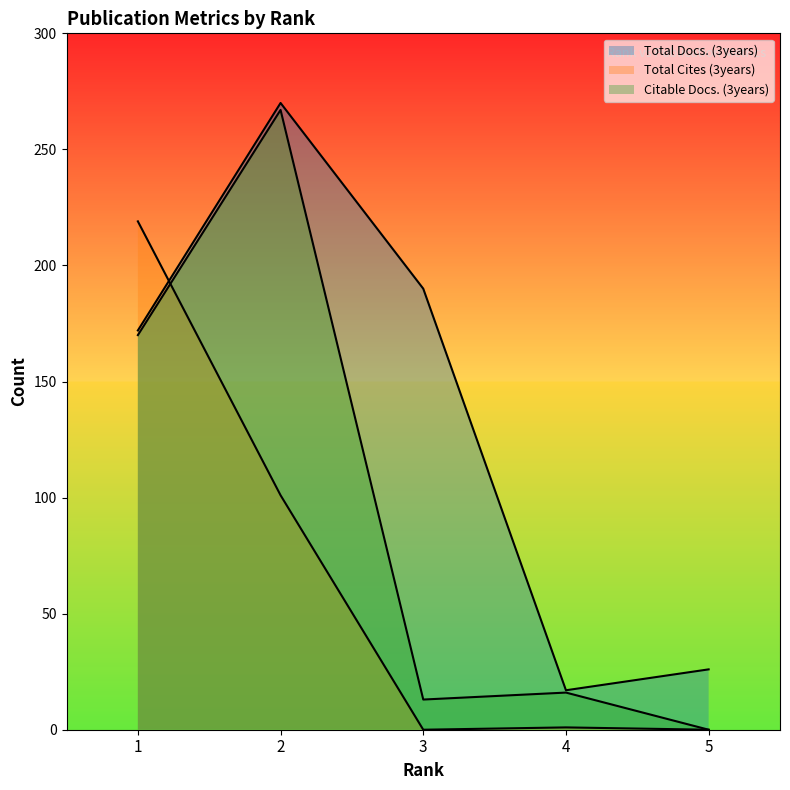

Which series ends up on top after the final intersection of Total Docs. (3years) and Total Cites (3years)?

Total Docs. (3years)